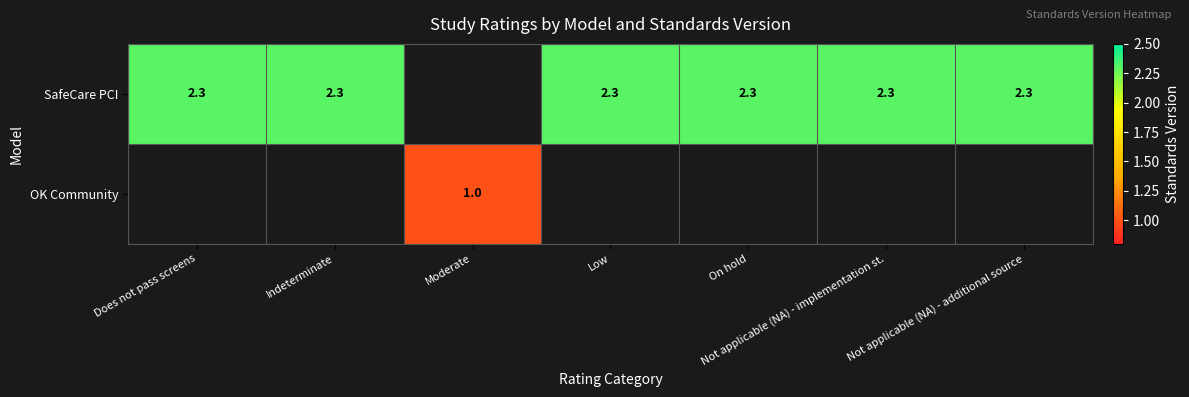

What is the minimum value shown in the chart?

1.0